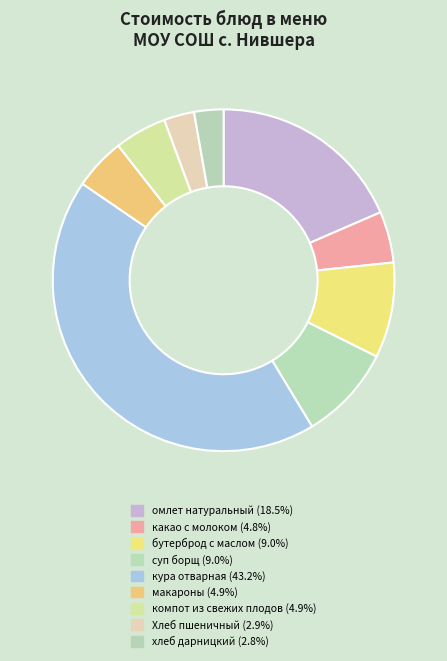

What percentage is NOT represented by омлет натуральный?

81.5%